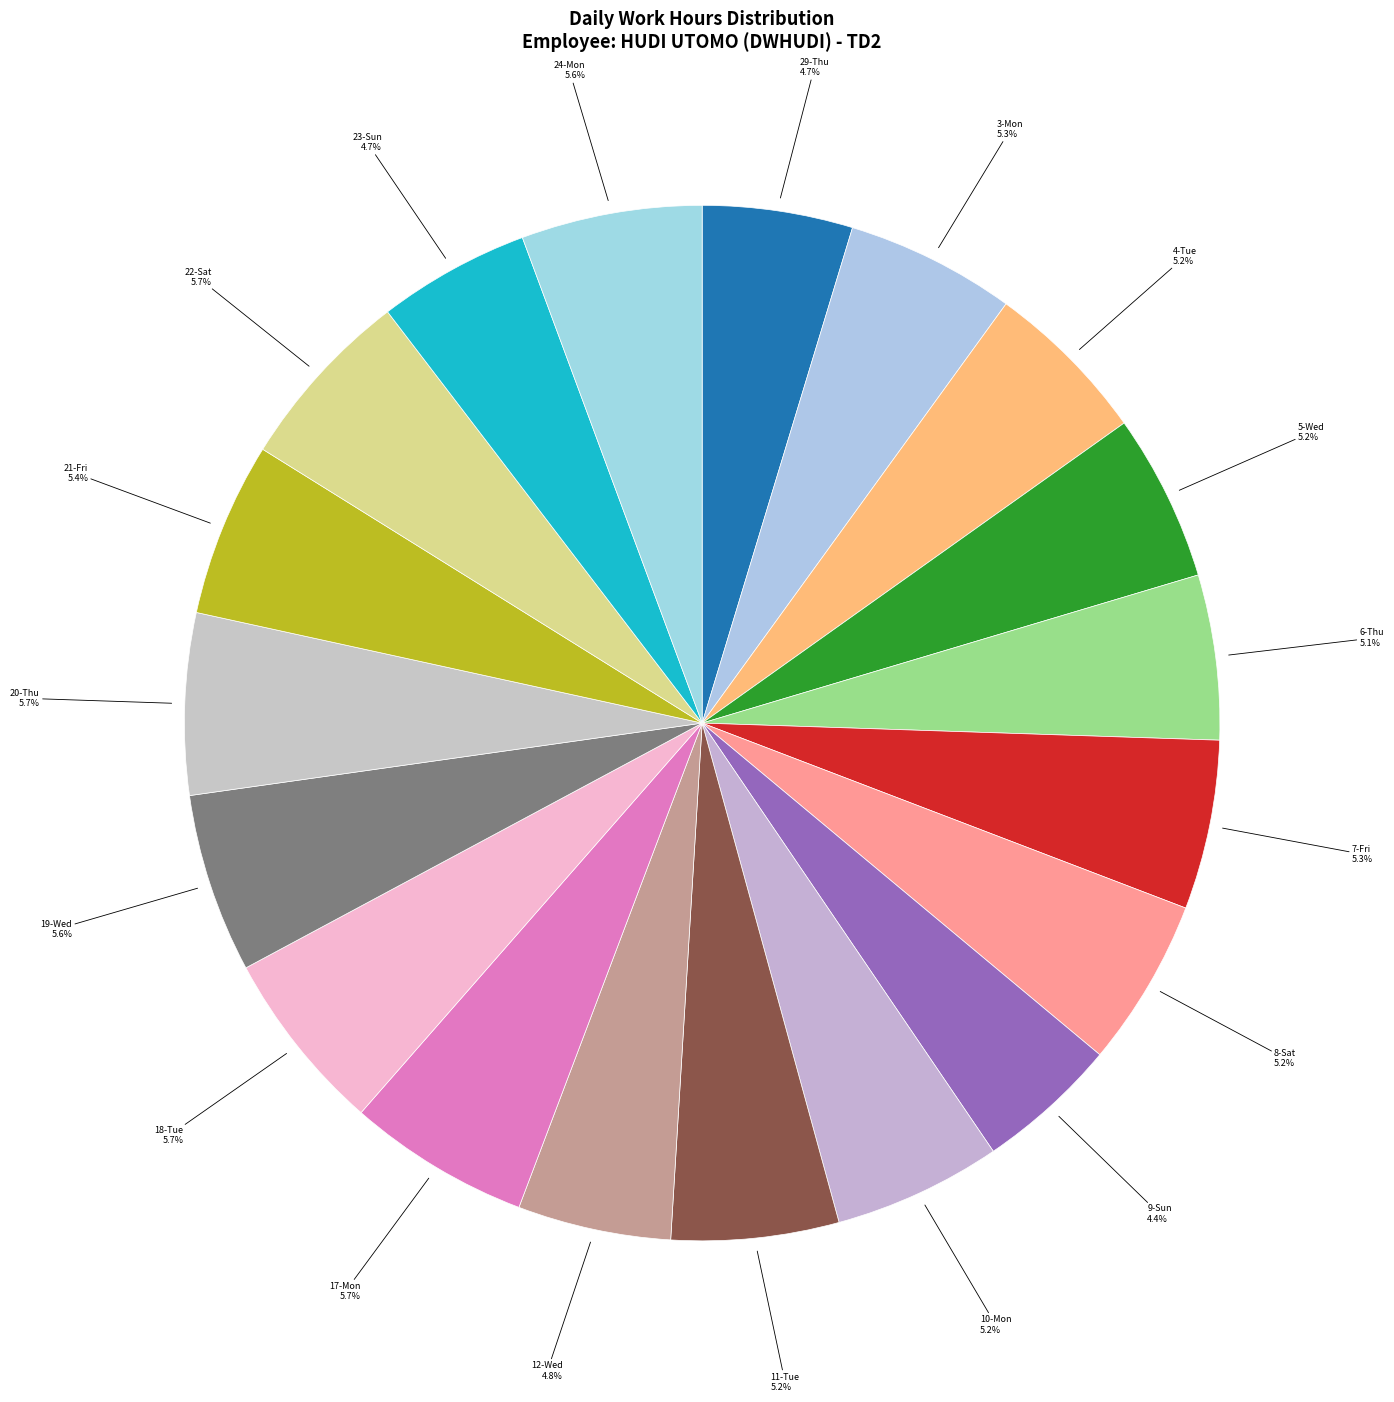

Combined, do 3-Mon and 20-Thu account for over 50%?

No